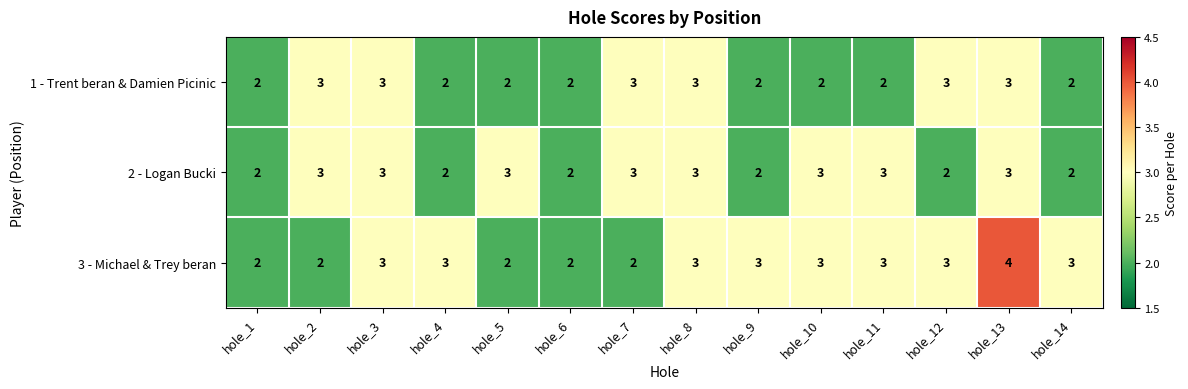

Count the 1 - Trent beran & Damien Picinic values in the range 2 to 3.

14